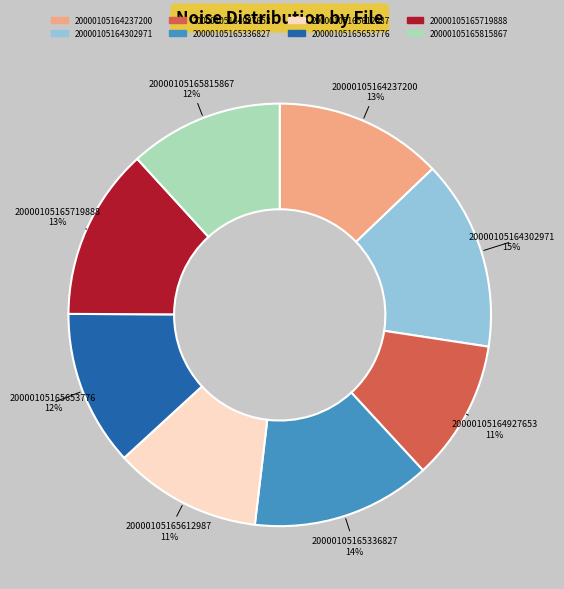

Do 20000105165612987 and 20000105164237200 together represent more than half of the pie?

No